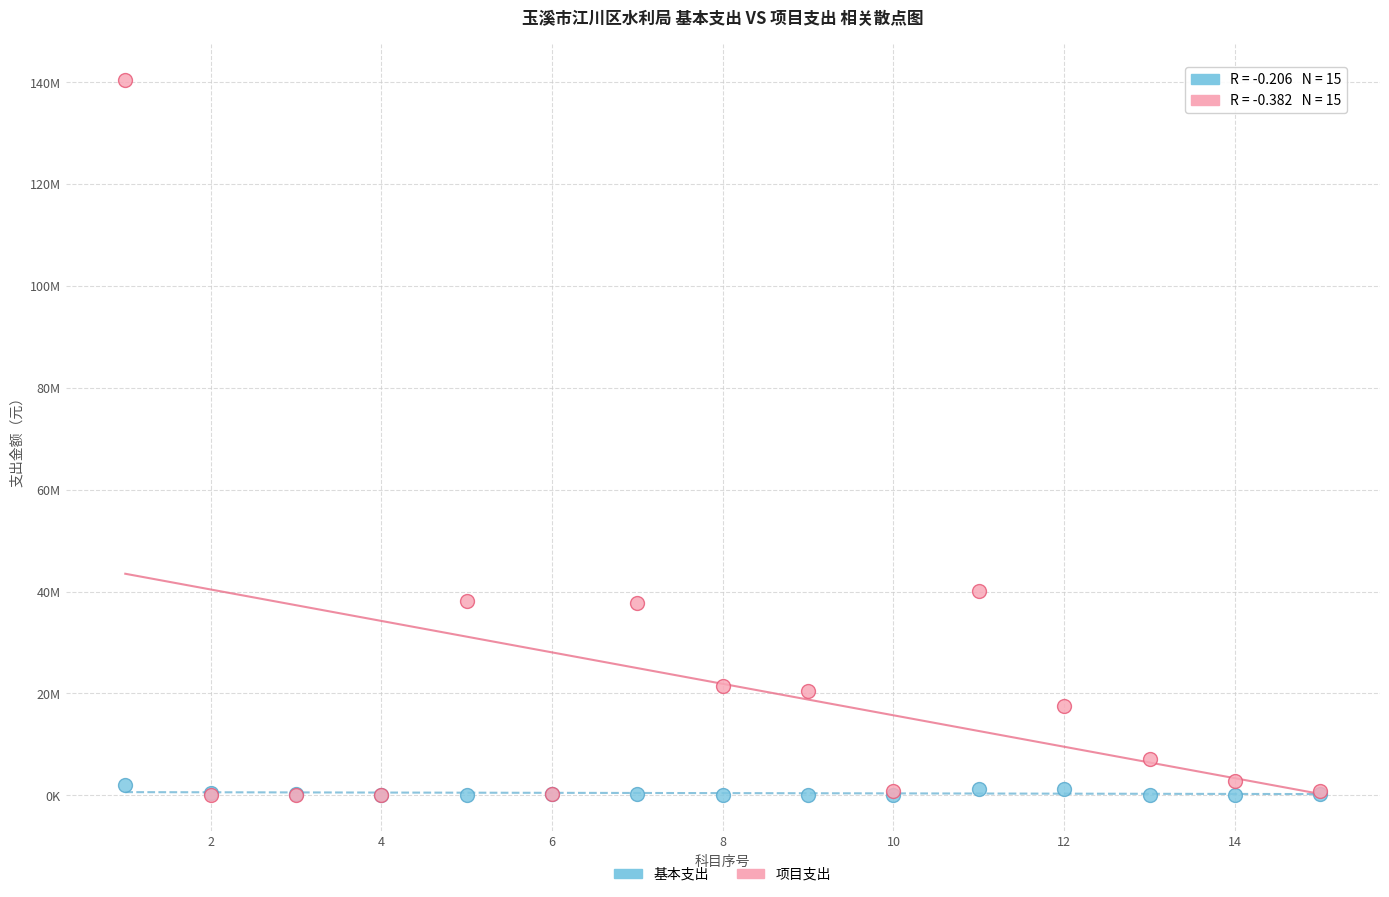

What are all the series names shown in the legend?

基本支出, 项目支出